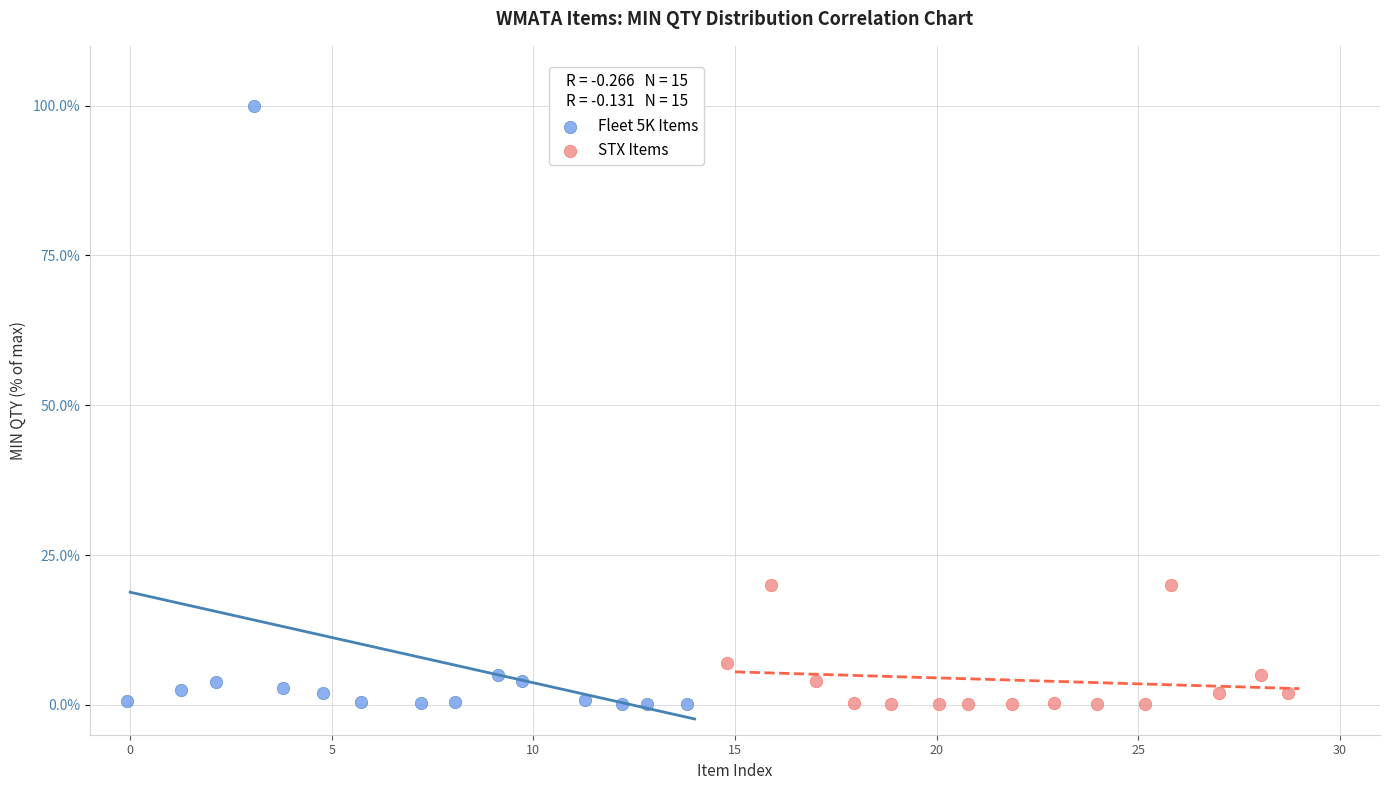

Which series has the widest spread of Y values?

Fleet 5K Items